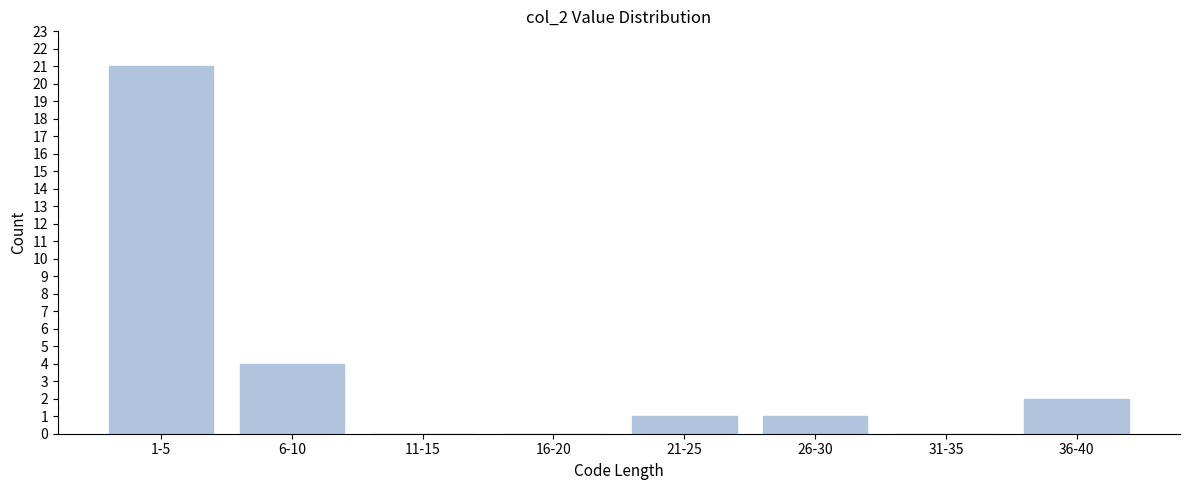

Reading right to left, list all the values displayed in this chart.

36-40=2	31-35=0	26-30=1	21-25=1	16-20=0	11-15=0	6-10=4	1-5=21